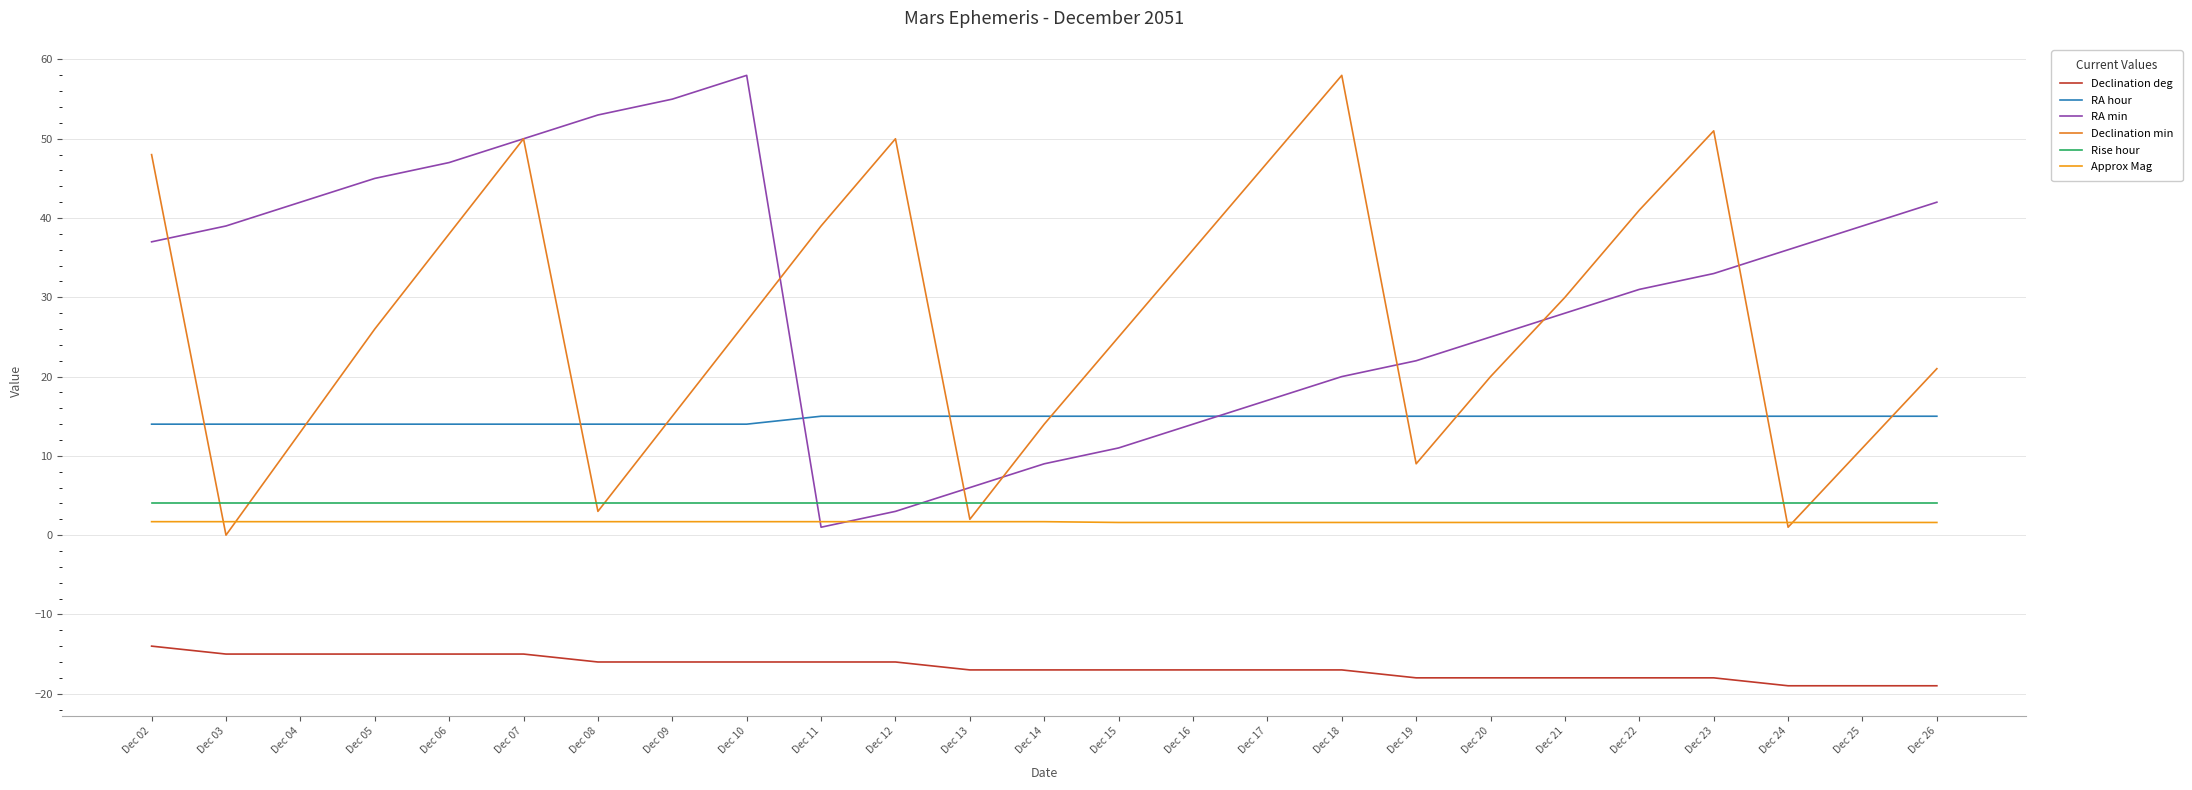

Which category has the highest value across all series?

Dec 10